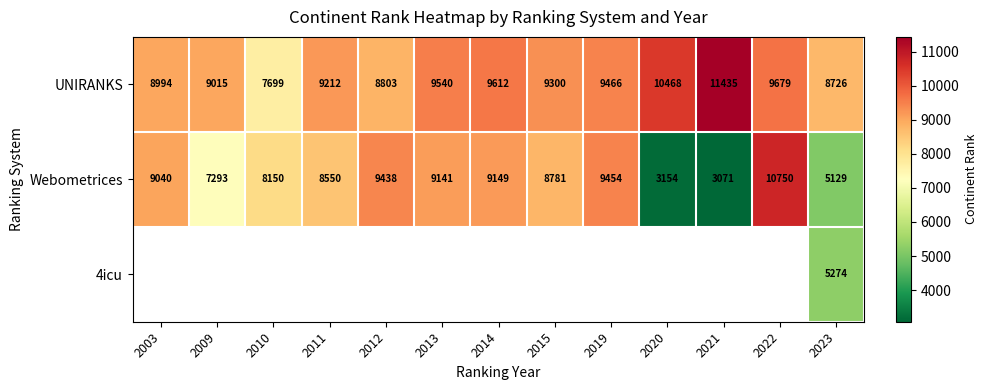

Rank the categories by Webometrices value from lowest to highest.

2021, 2020, 2023, 2009, 2010, 2011, 2015, 2003, 2013, 2014, 2012, 2019, 2022